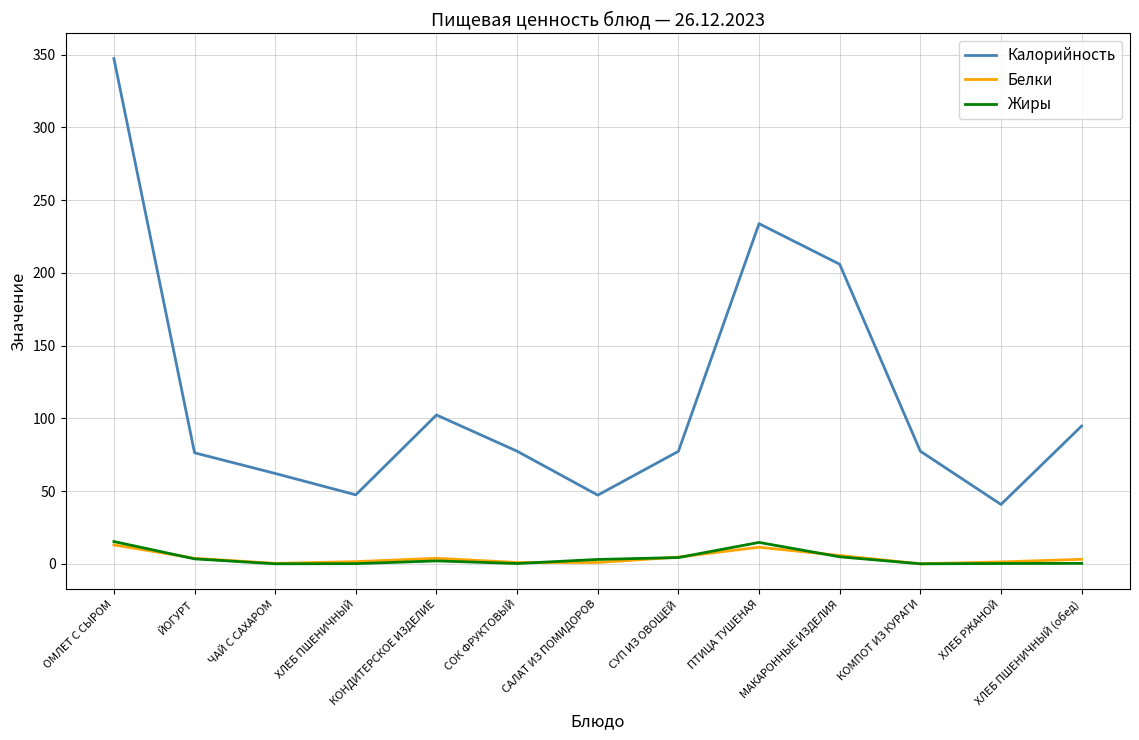

True or false: Калорийность and Белки cross at least once.

False